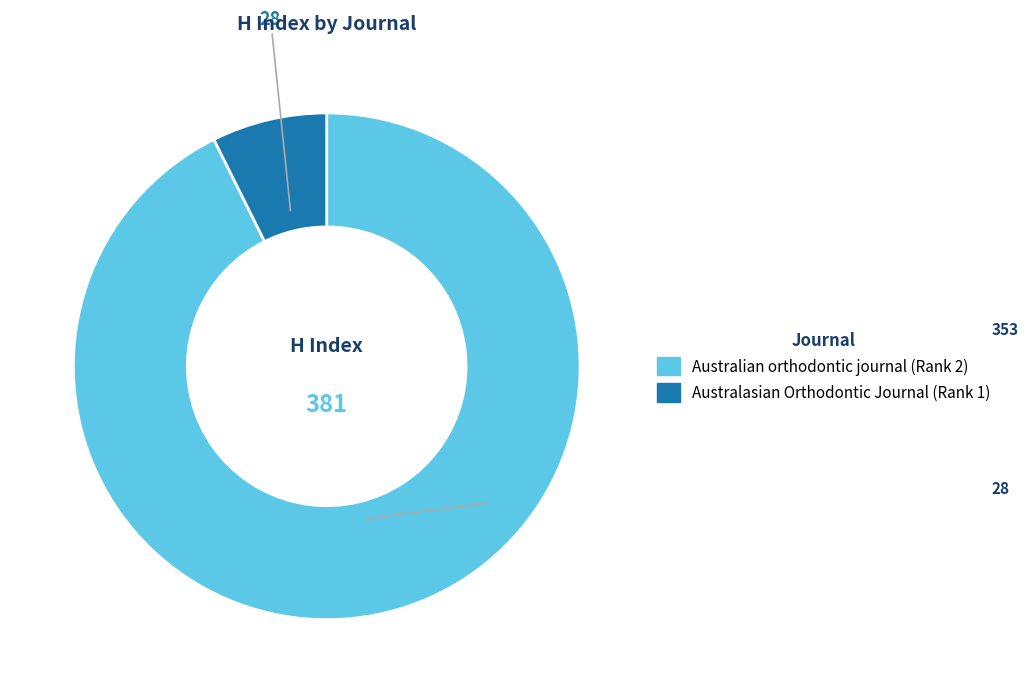

Is there a majority slice in this chart?

Yes